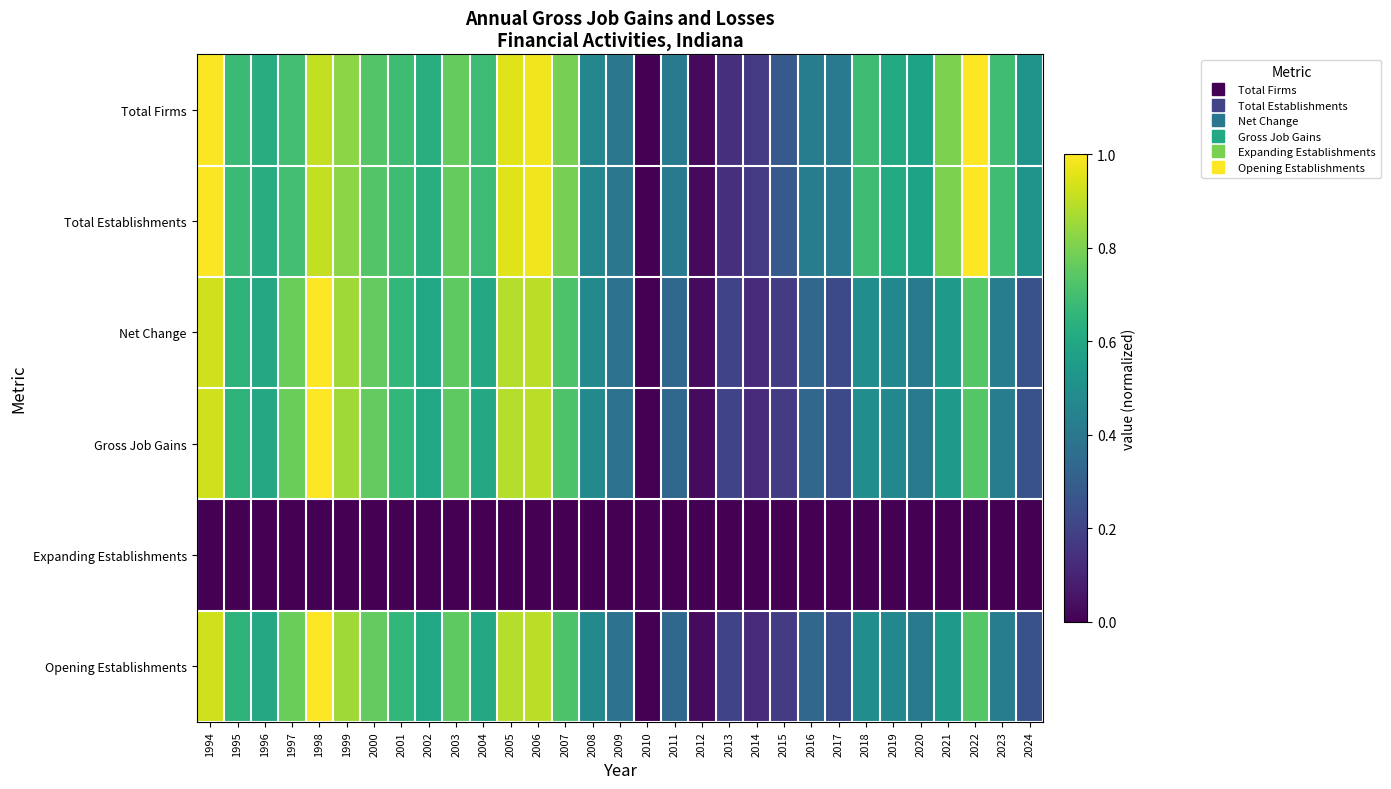

Count the number of data series in this chart.

6